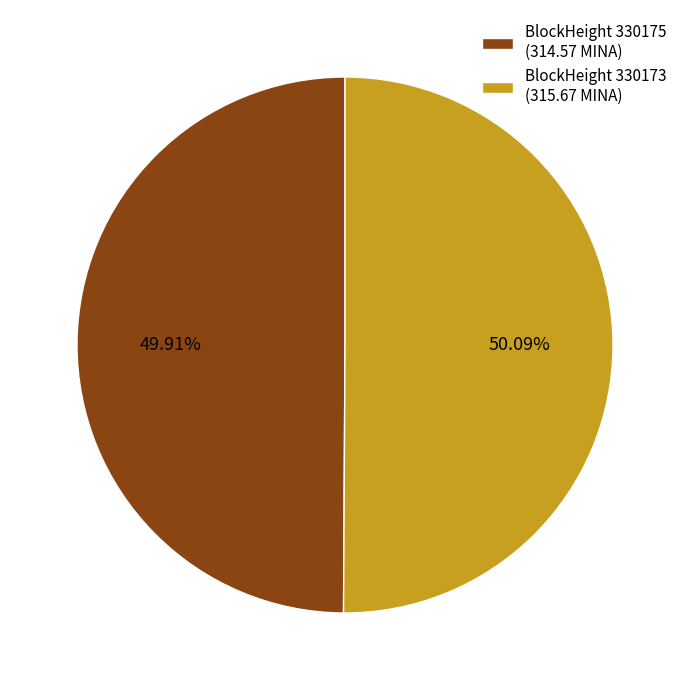

To the nearest percent, what is the difference between the largest and smallest slice percentages?

0%